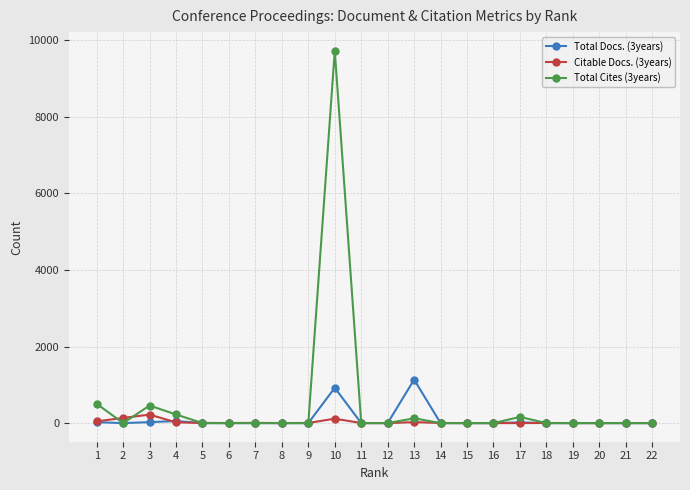

The value of Total Cites (3years) at 5 is -4525. True or false?

False